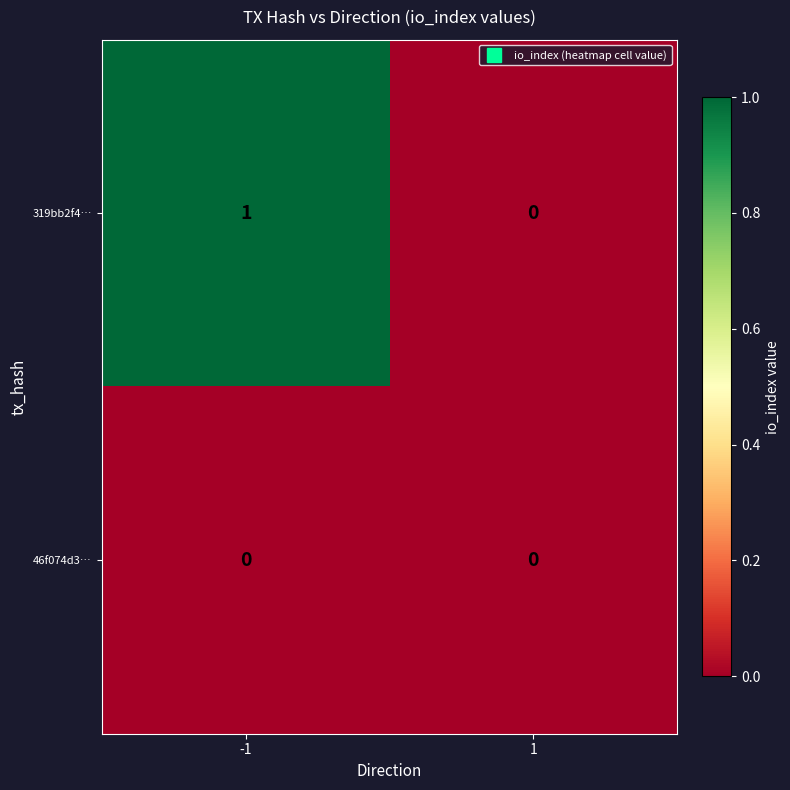

True or false: 319bb2f4… has a value of 0 at -1.

False